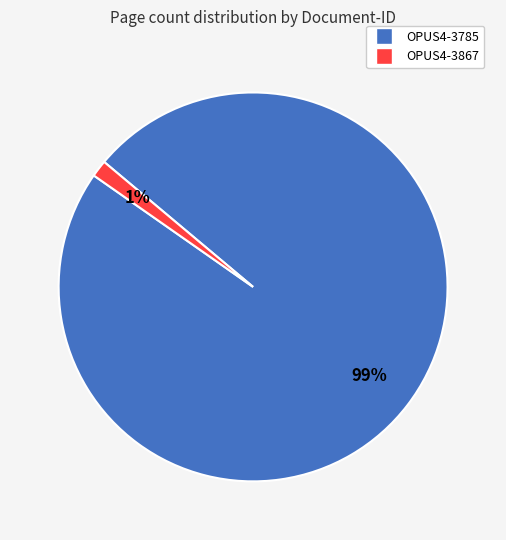

To the nearest percent, what is the average slice percentage?

50%